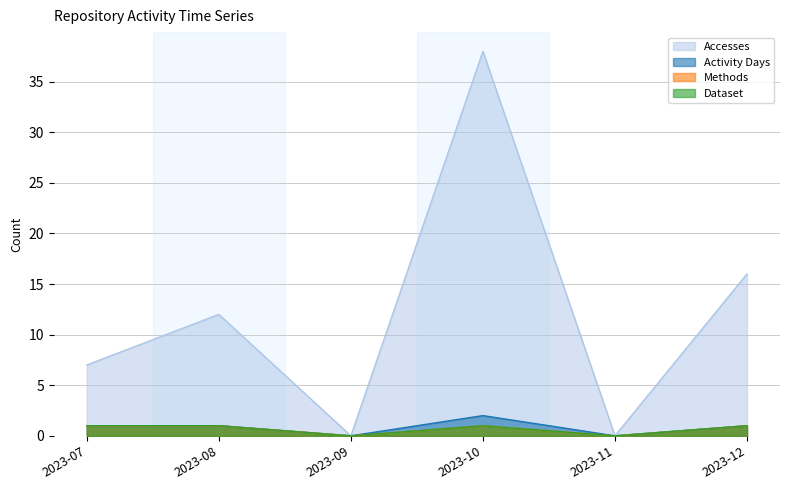

Between 2023-10 and 2023-12, which is larger?

2023-10